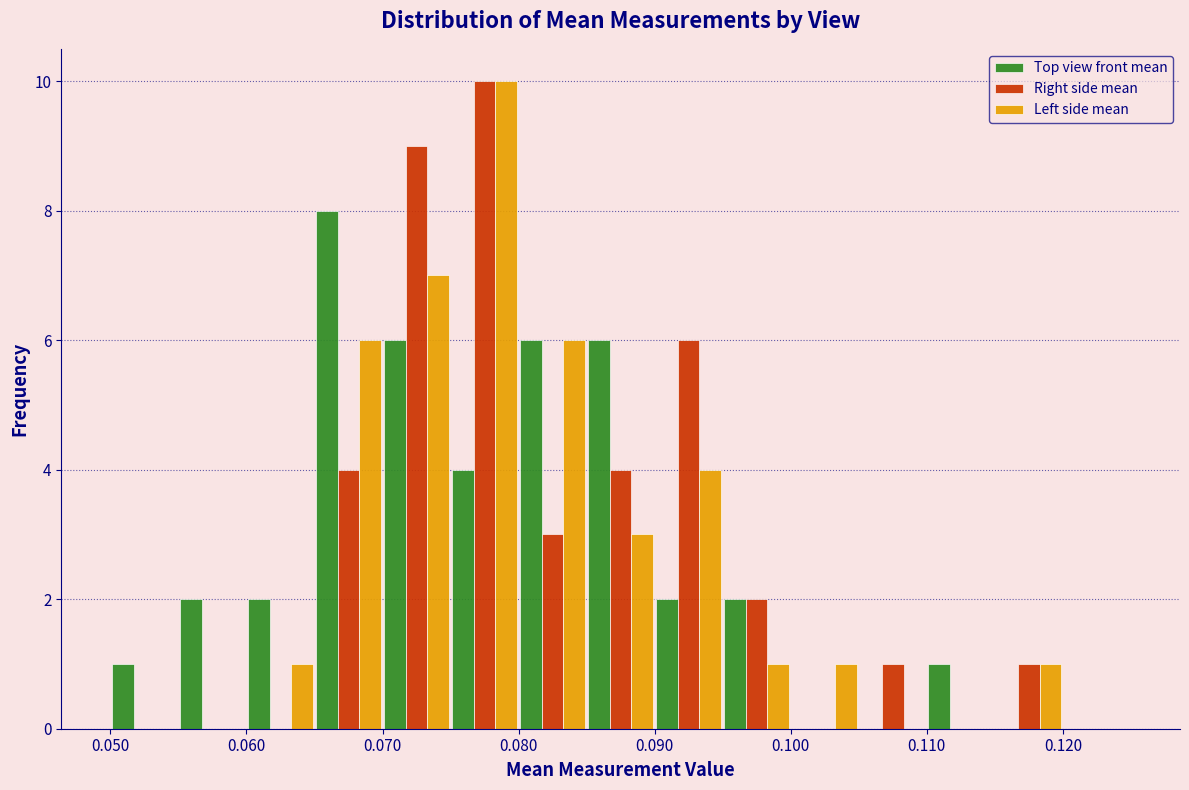

Reading left to right, transcribe this chart: for each range on the x-axis, give the height of each series' bar. The values are not printed on the chart, so give them approximately, as read against the axis.

0.050 to 0.055: Top view front mean=1	Right side mean=0	Left side mean=0
0.055 to 0.060: Top view front mean=2	Right side mean=0	Left side mean=0
0.060 to 0.065: Top view front mean=2	Right side mean=0	Left side mean=1
0.065 to 0.070: Top view front mean=8	Right side mean=4	Left side mean=6
0.070 to 0.075: Top view front mean=6	Right side mean=9	Left side mean=7
0.075 to 0.080: Top view front mean=4	Right side mean=10	Left side mean=10
0.080 to 0.085: Top view front mean=6	Right side mean=3	Left side mean=6
0.085 to 0.090: Top view front mean=6	Right side mean=4	Left side mean=3
0.090 to 0.095: Top view front mean=2	Right side mean=6	Left side mean=4
0.095 to 0.100: Top view front mean=2	Right side mean=2	Left side mean=1
0.100 to 0.105: Top view front mean=0	Right side mean=0	Left side mean=1
0.105 to 0.110: Top view front mean=0	Right side mean=1	Left side mean=0
0.110 to 0.115: Top view front mean=1	Right side mean=0	Left side mean=0
0.115 to 0.120: Top view front mean=0	Right side mean=1	Left side mean=1
0.120 to 0.125: Top view front mean=0	Right side mean=0	Left side mean=0